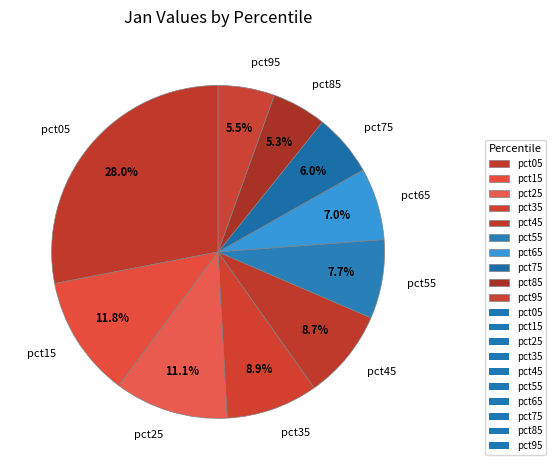

Does pct75 represent more than half of the total?

No